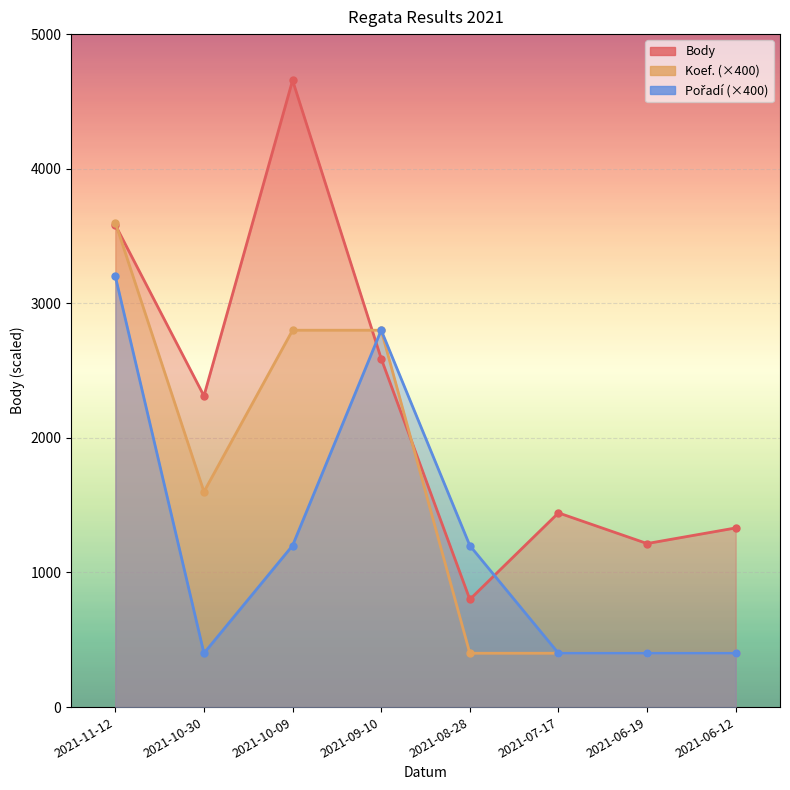

True or false: Pořadí has more than 0 points higher than both neighbors.

True